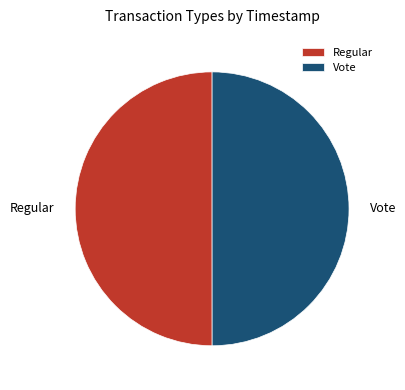

Is it true that Regular is 37% of the pie?

False